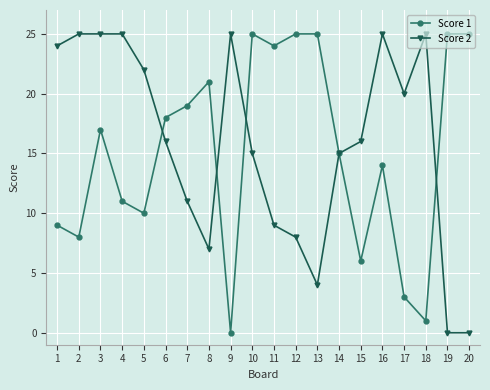

Rank the series by their average value, from lowest to highest.

Score 1, Score 2